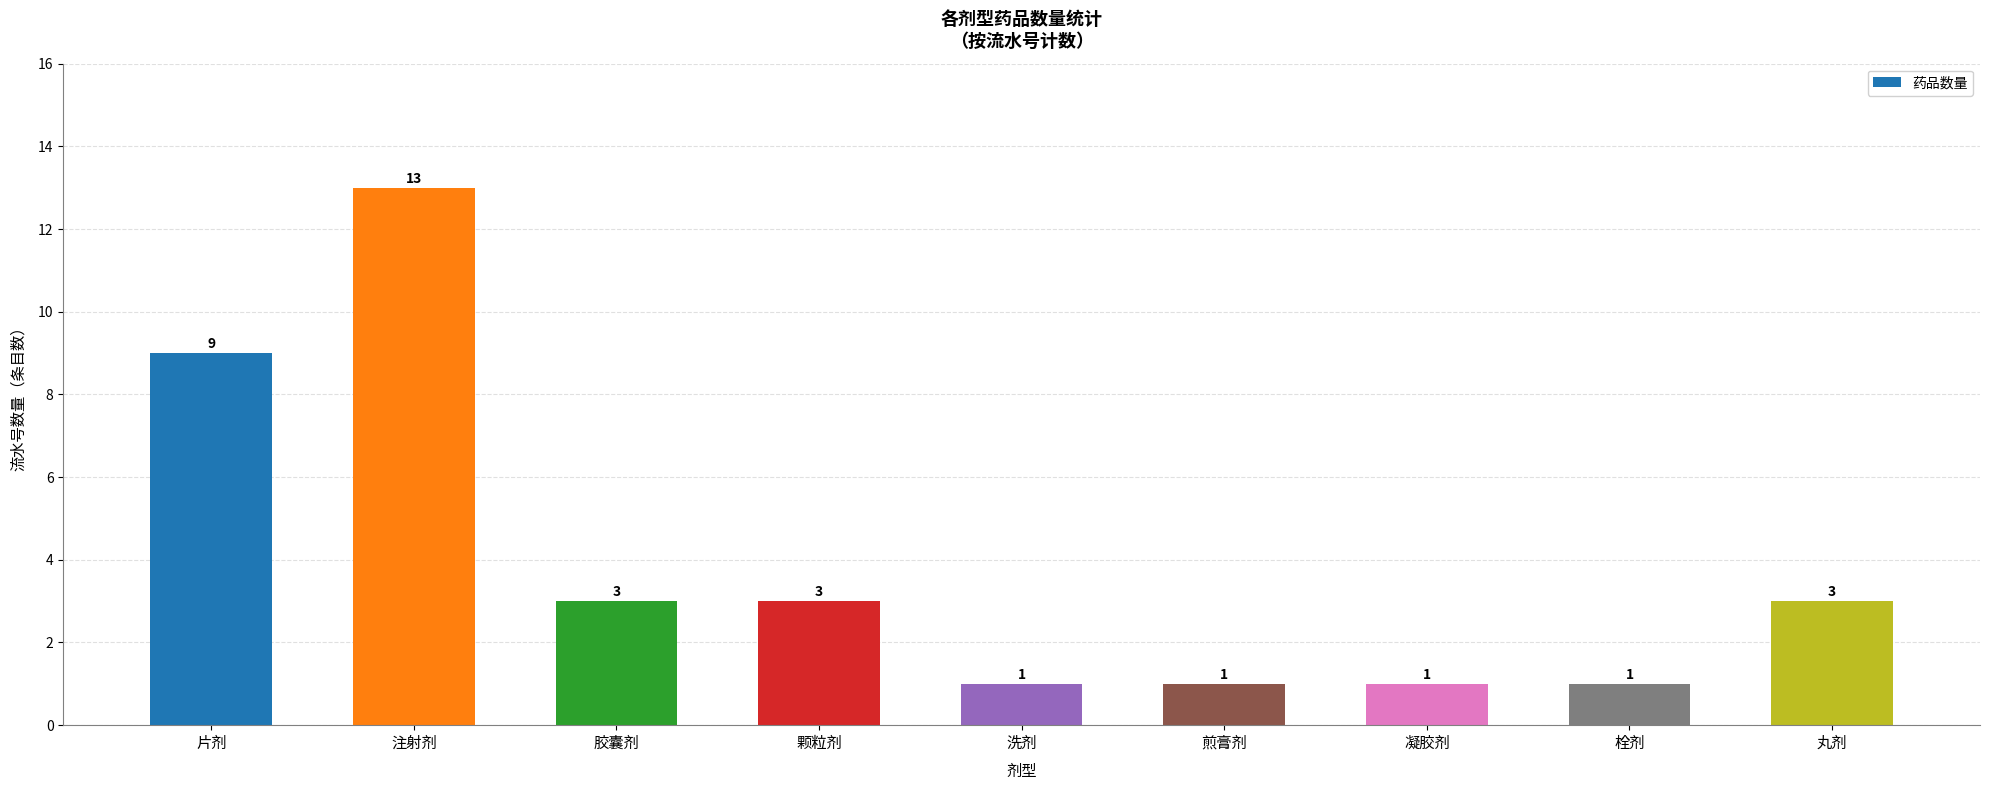

How many series are shown in this chart?

1